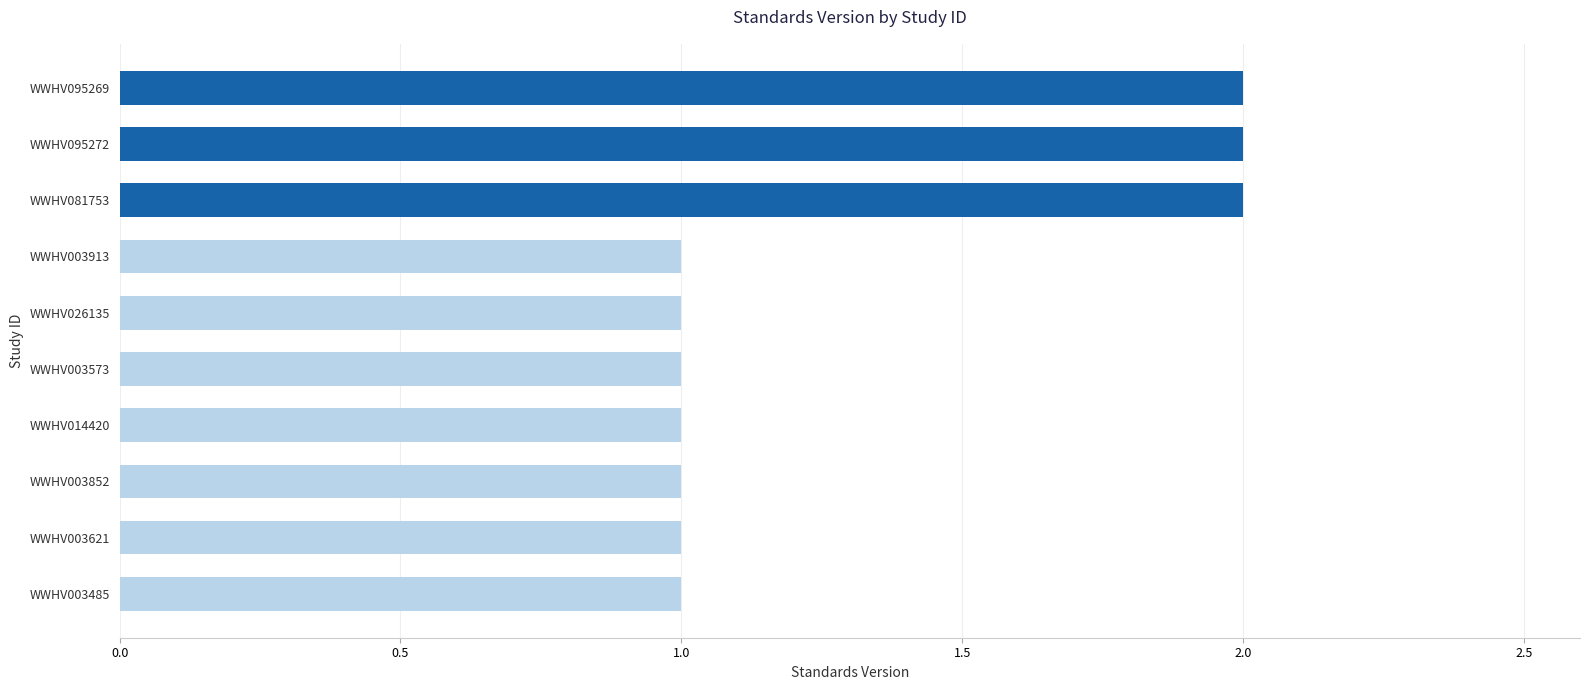

What is the sum of the values at WWHV095272 and WWHV095269?

4